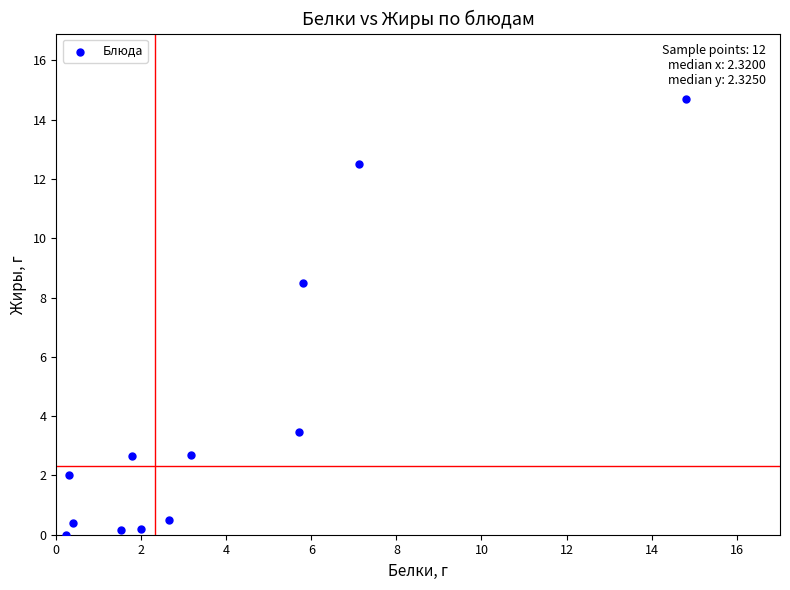

What Y value in the scatter plot is closest to 7?

8.5